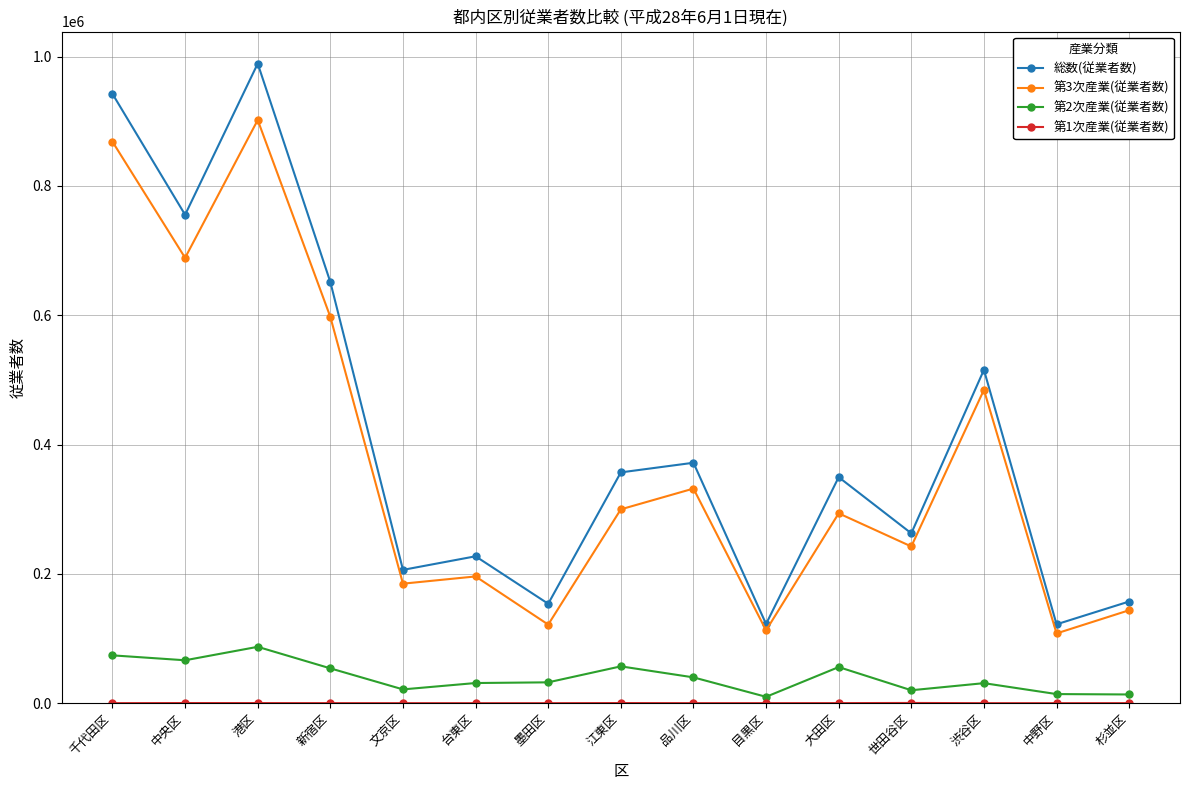

Which category has the highest value in the 第2次産業(従業者数) series?

港区